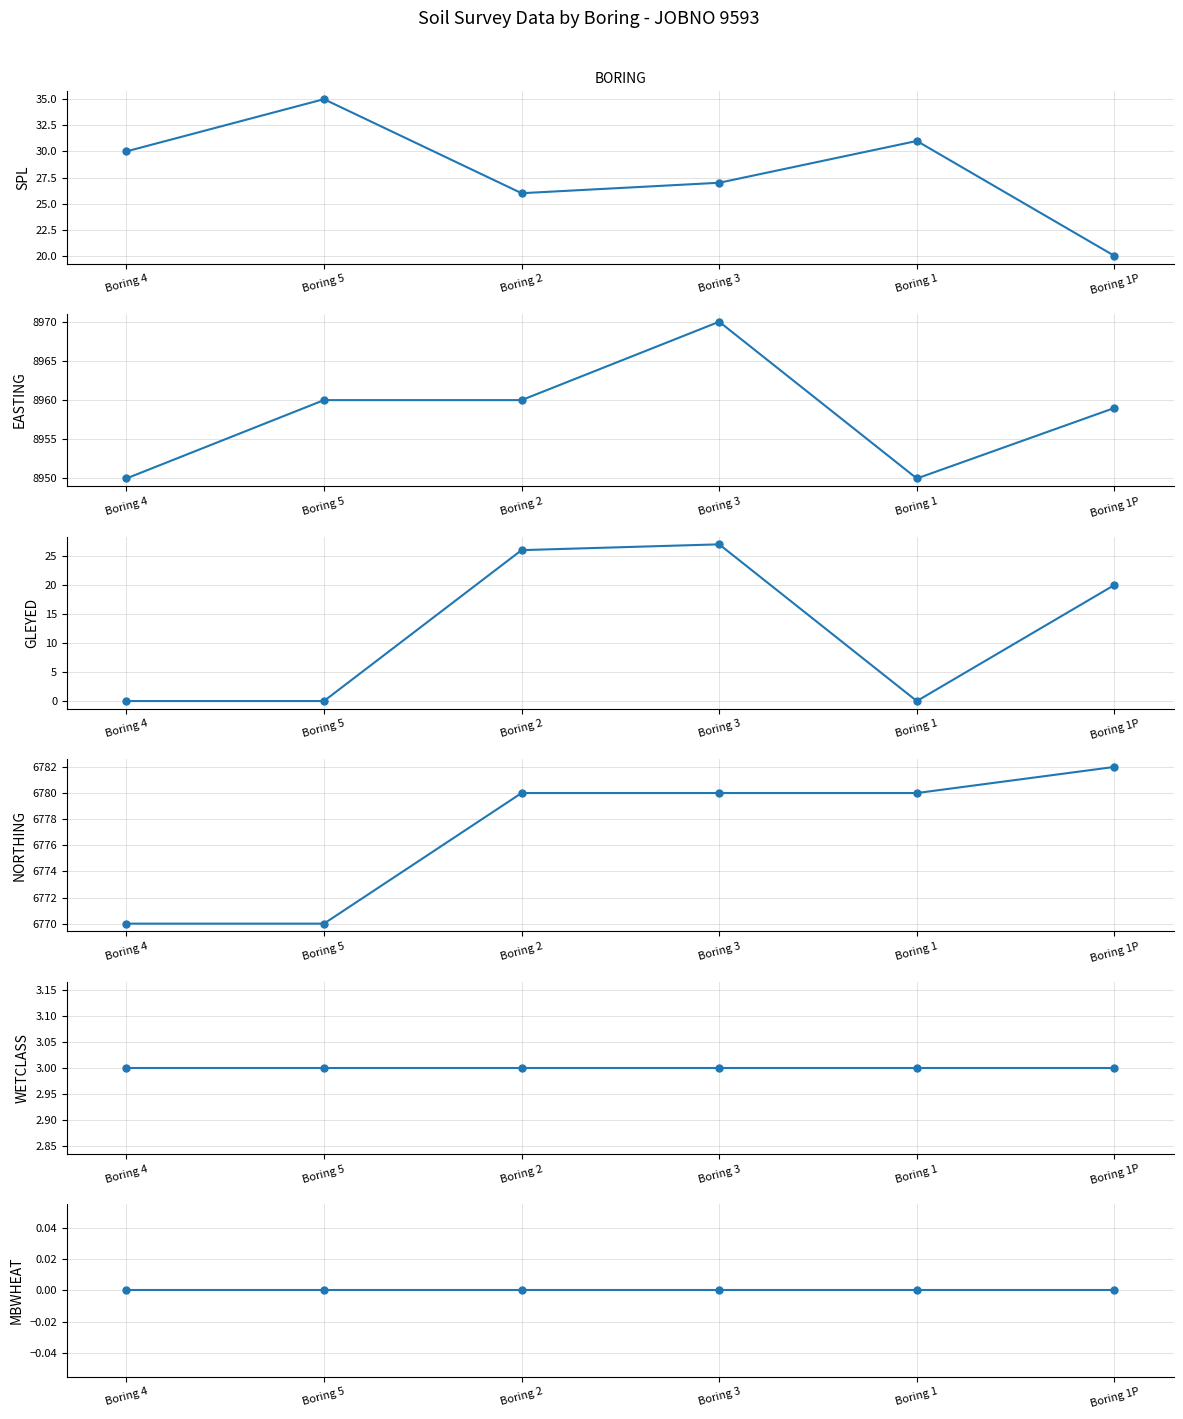

List the series in order of their peak value, lowest first.

MBWHEAT, WETCLASS, GLEYED, SPL, NORTHING, EASTING